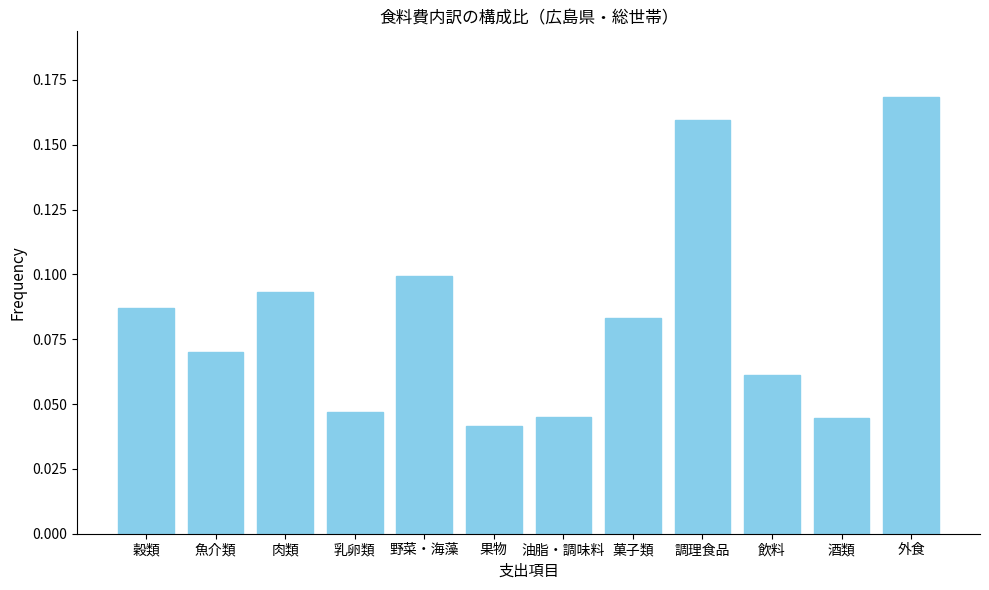

What position from the left is 外食?

12